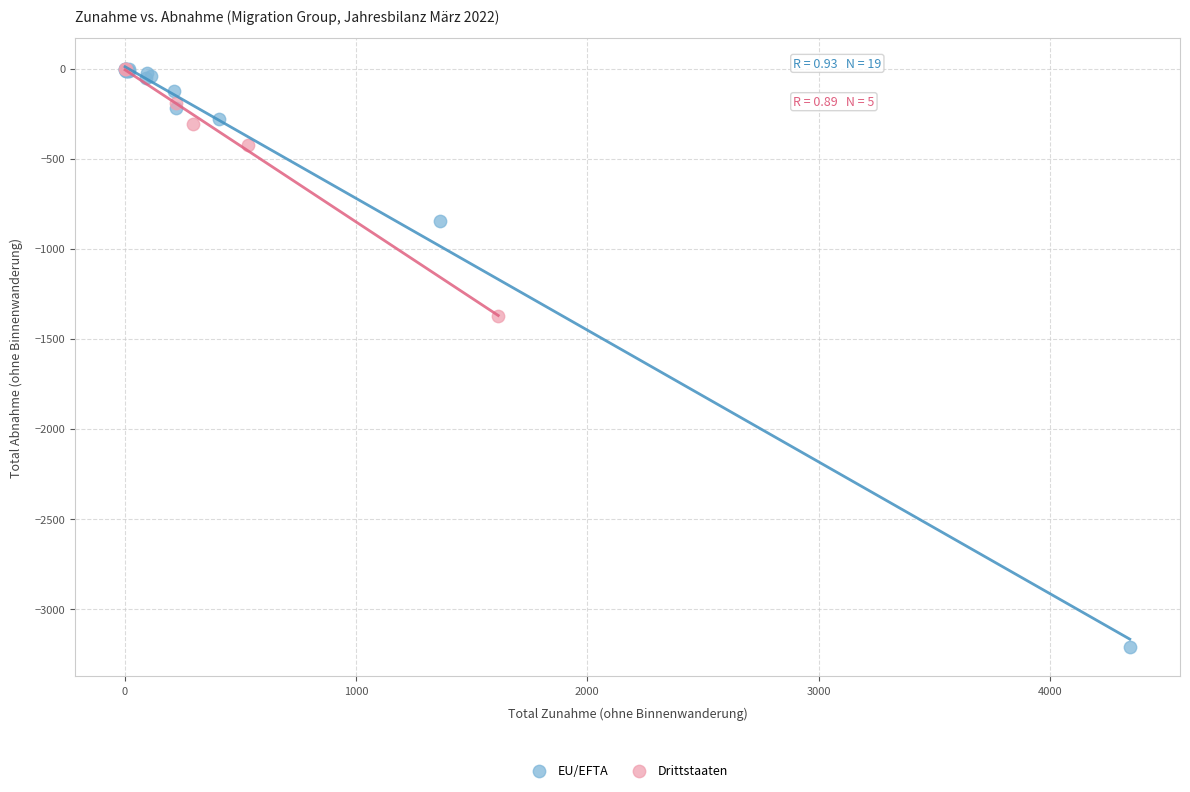

Which series reaches the minimum Y coordinate?

EU/EFTA